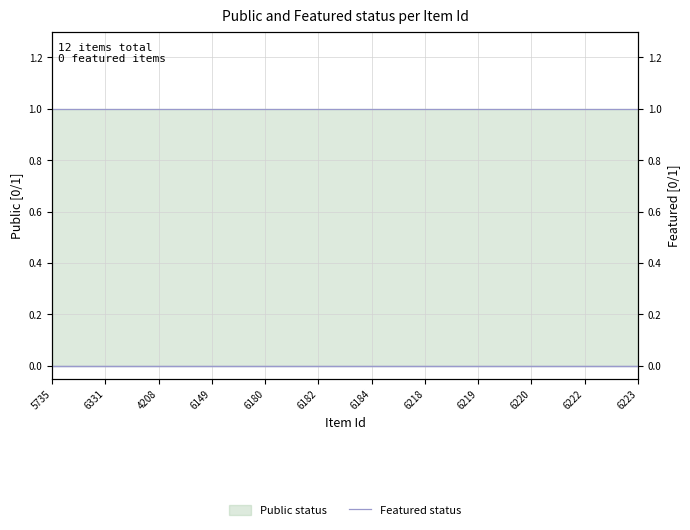

How many categories are shown in the chart?

12